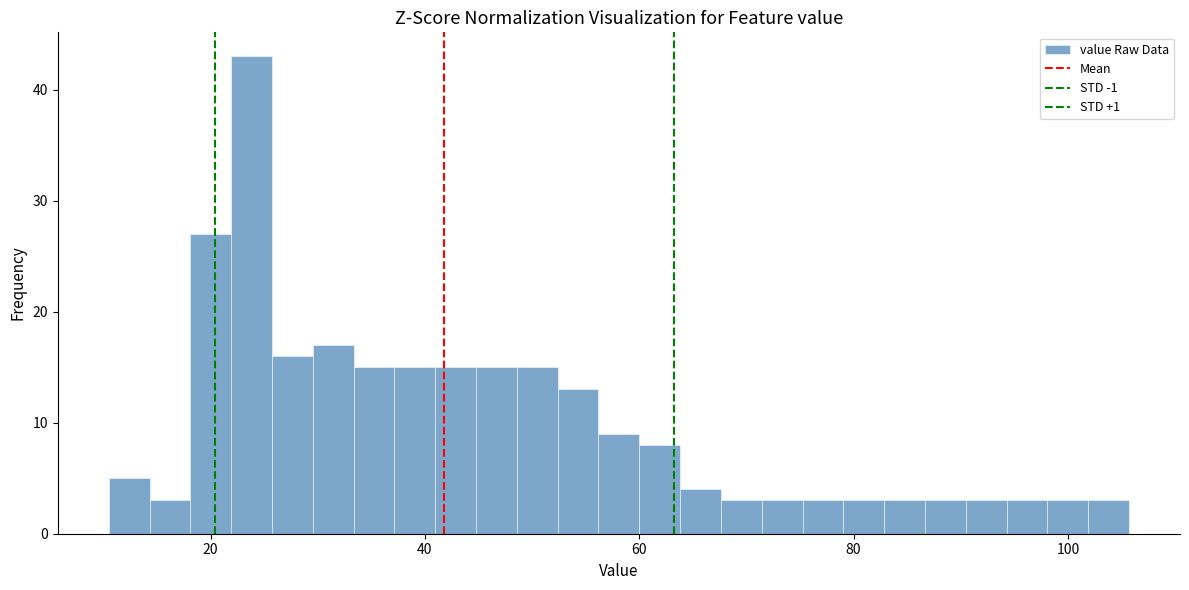

Read against the x-axis, roughly where is the centre of the tallest bar?

24